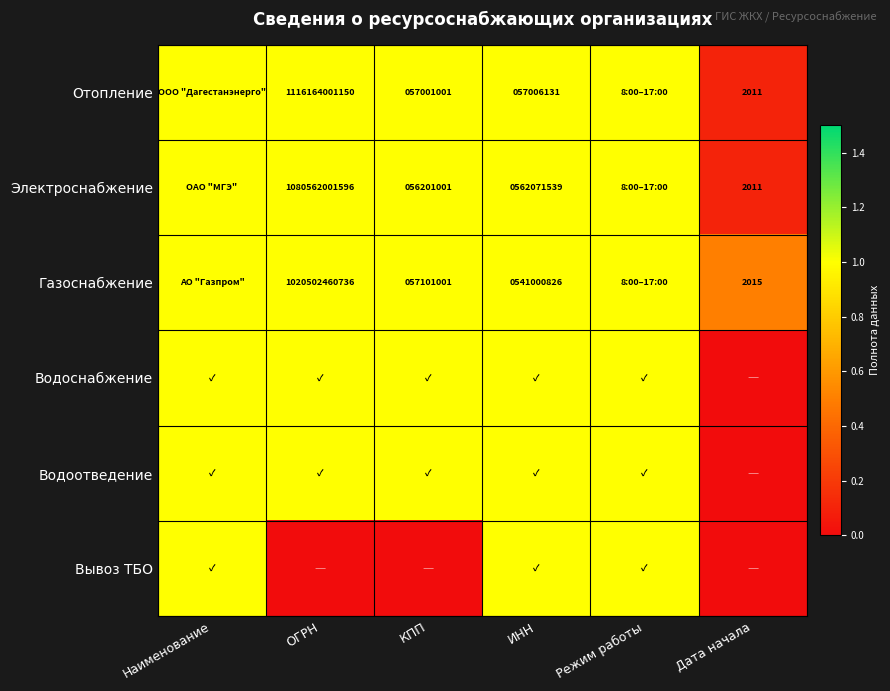

What is the difference between the Отопление values at ИНН and КПП?

5130